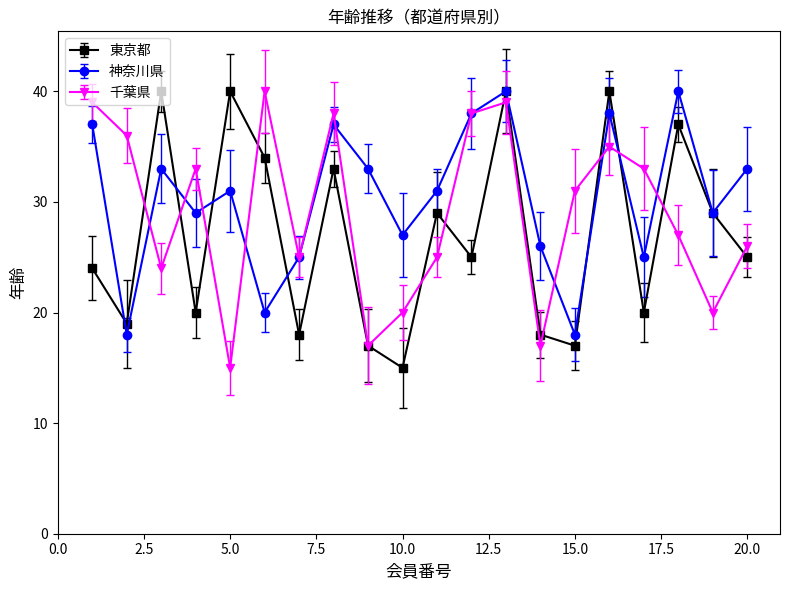

Which label corresponds to the smallest value in the chart?

10